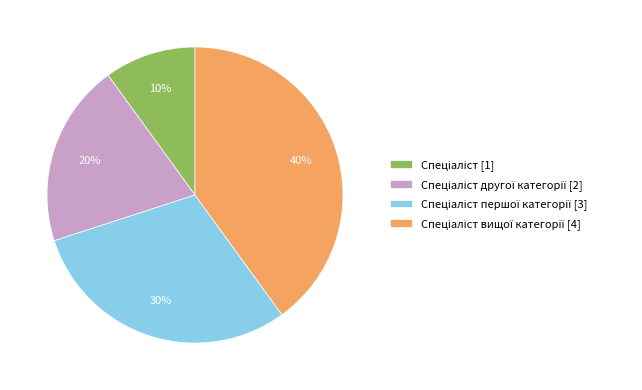

To the nearest percent, what is the difference between the largest and smallest slice percentages?

30%